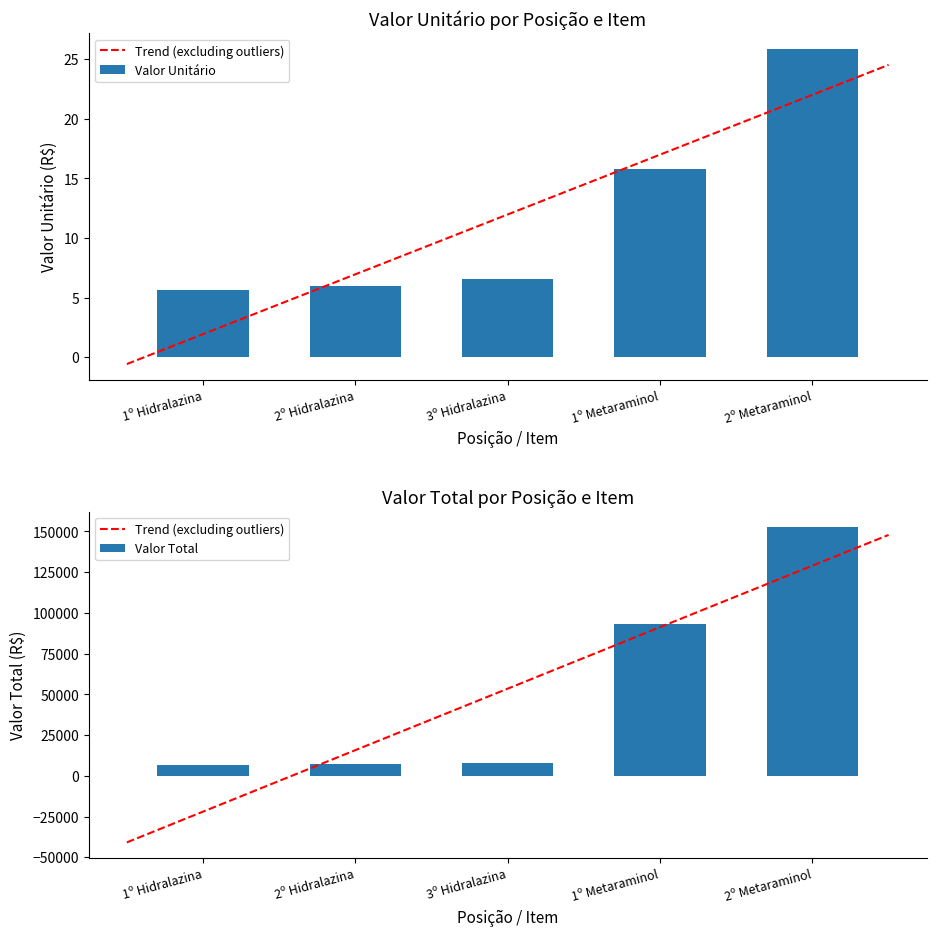

Which category has the lowest value across all series?

1º Hidralazina